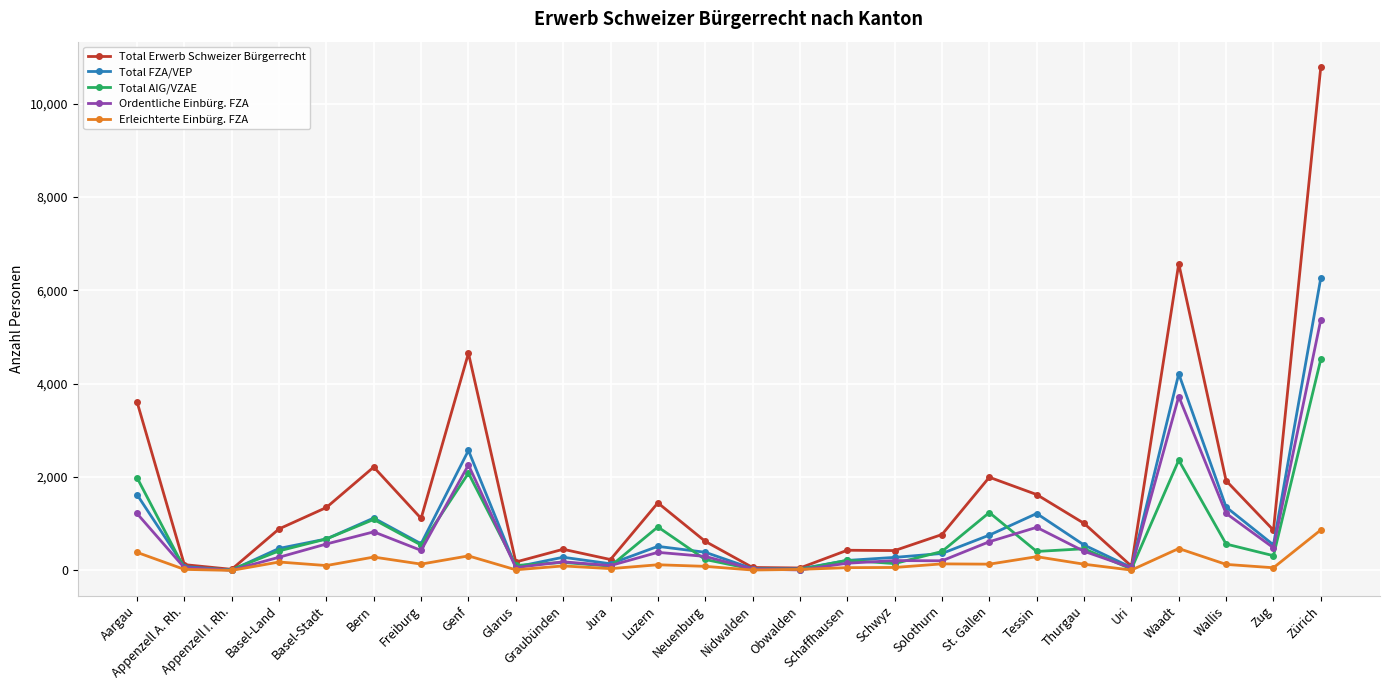

Does the chart display data point markers on the line(s)?

Yes